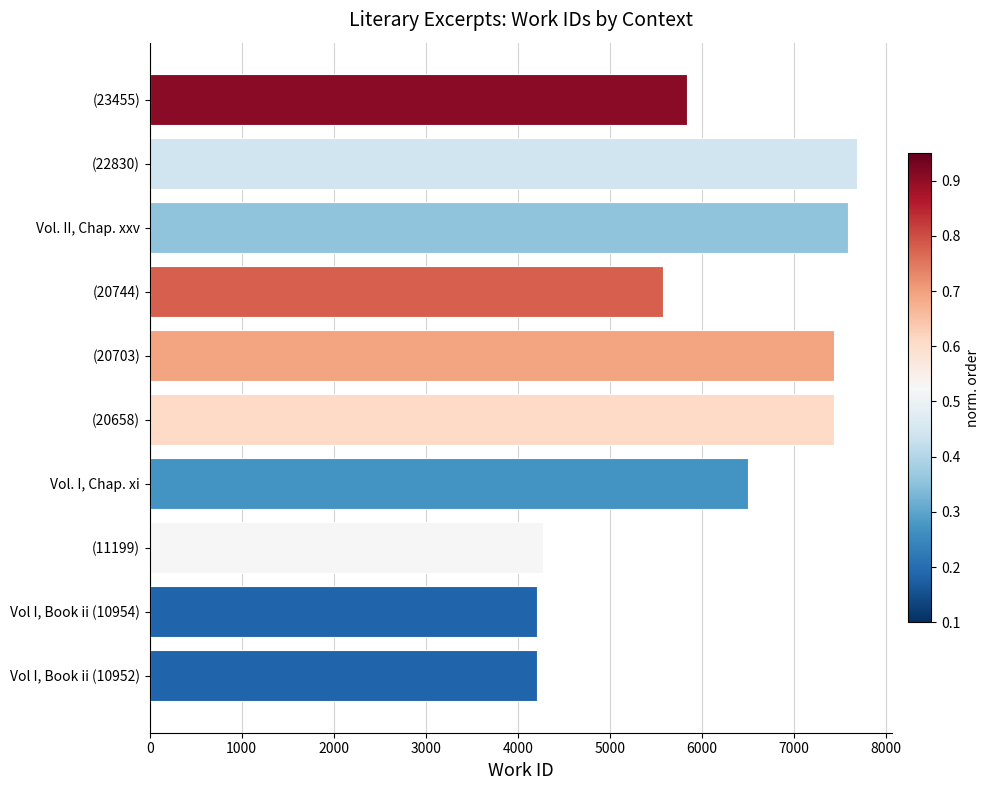

The chart shows a value of 2029 at Vol. II, Chap. xxv. True or false?

False